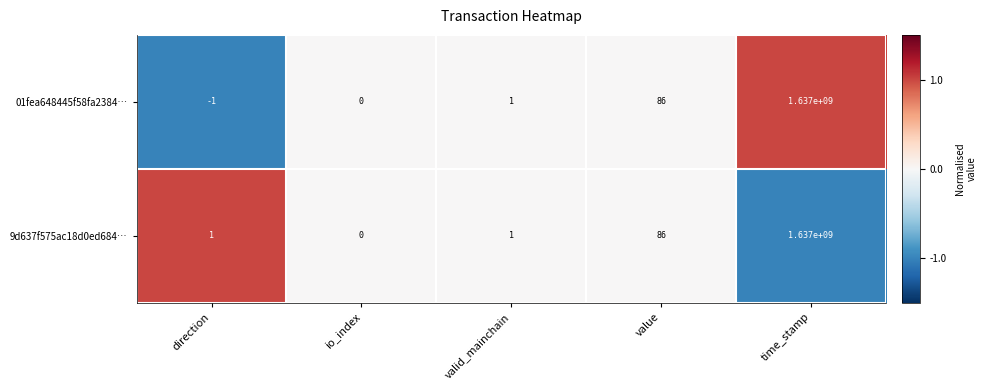

At which label is 9d637f575ac18d0ed684… closest to 818500000?

value